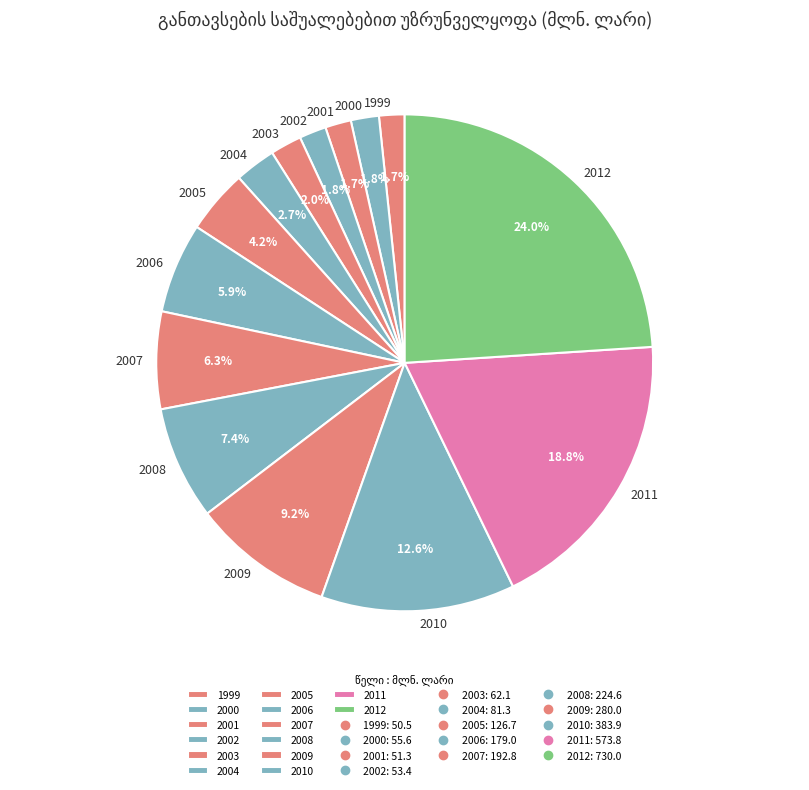

What is the largest slice in the pie chart?

2012